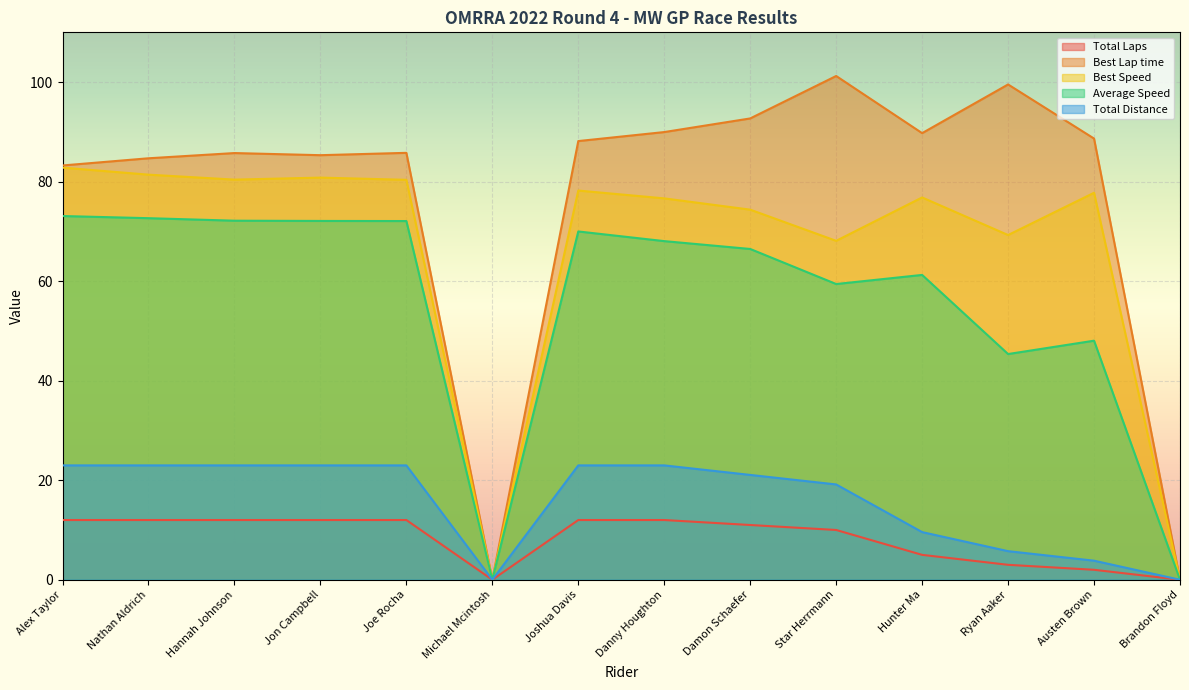

Which label corresponds to the largest value in the chart?

Star Herrmann